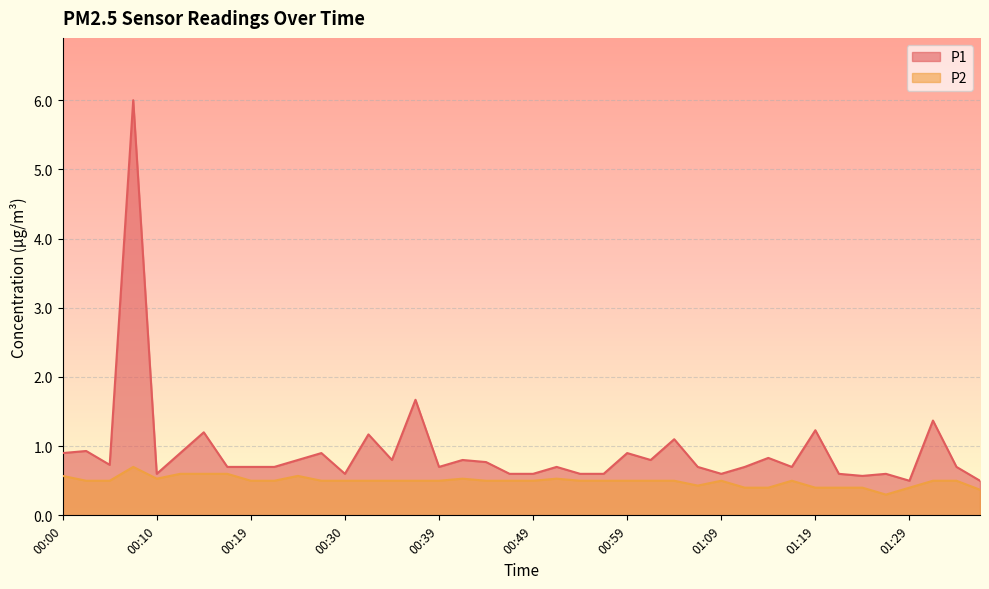

What position from the left is 00:27?

12